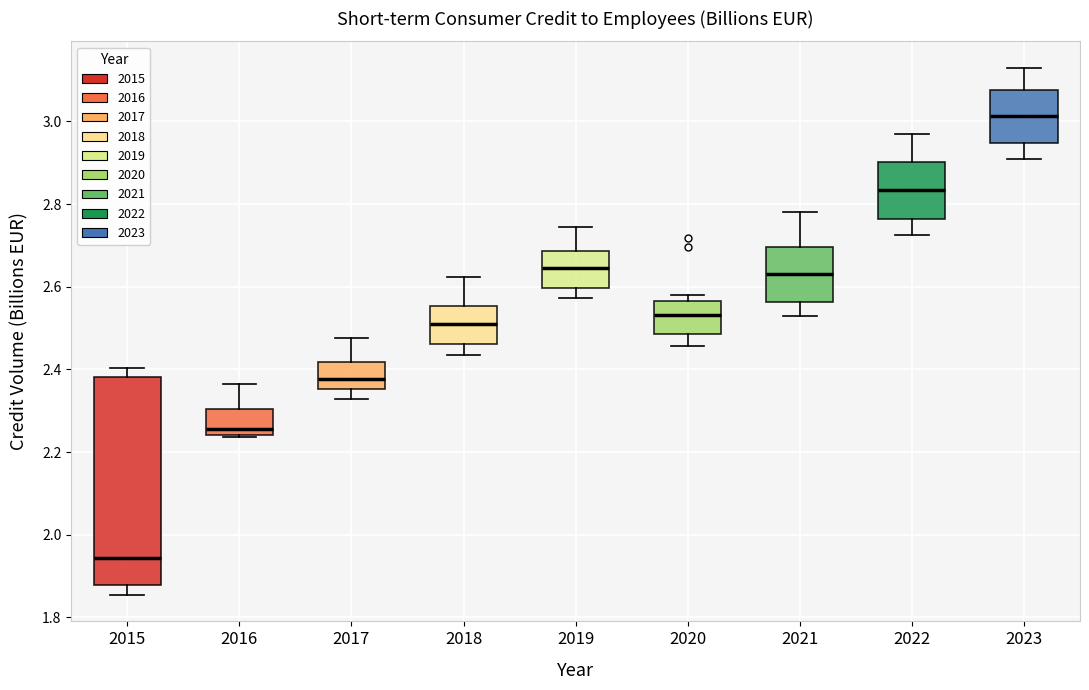

Which box is the tallest, from its lower edge to its upper edge?

2015